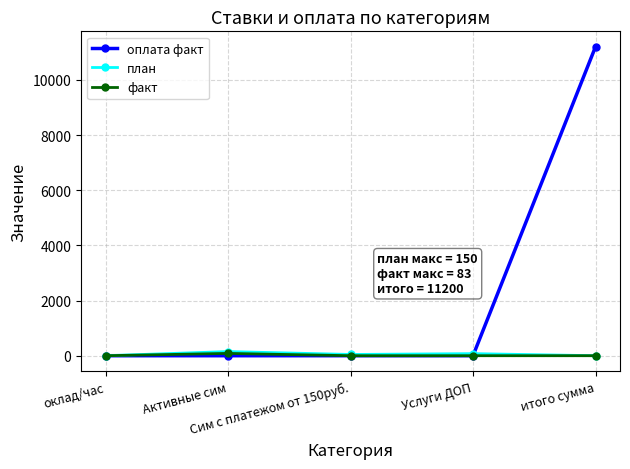

How many data points in оплата факт are above 0?

1